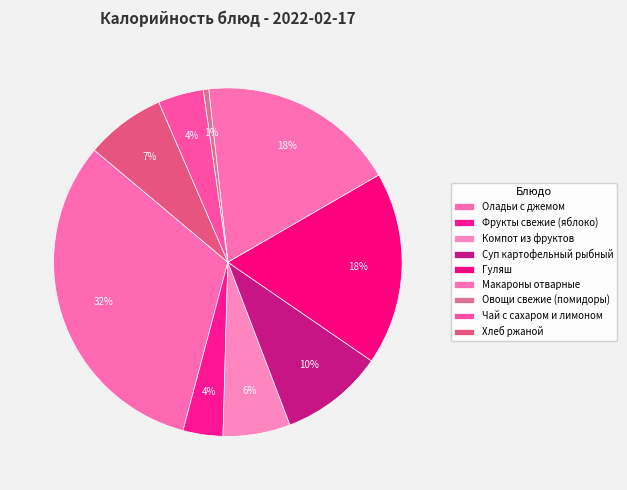

Count the number of slices in the pie.

9